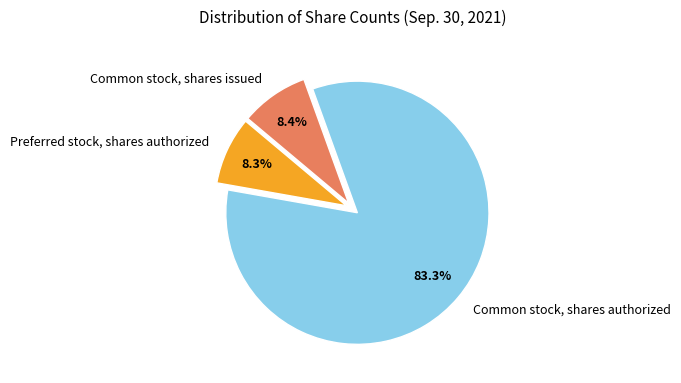

Is it true that Common stock, shares authorized is 75% of the pie?

False